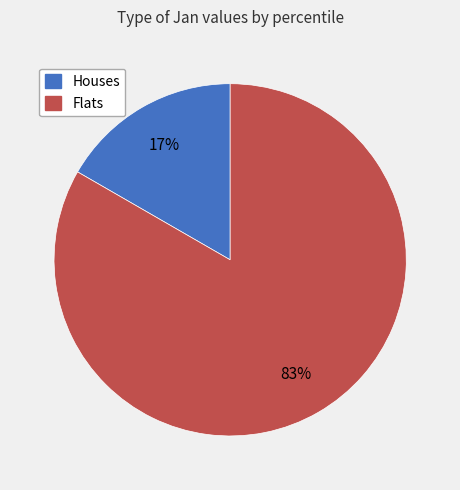

Does any single category account for the majority?

Yes